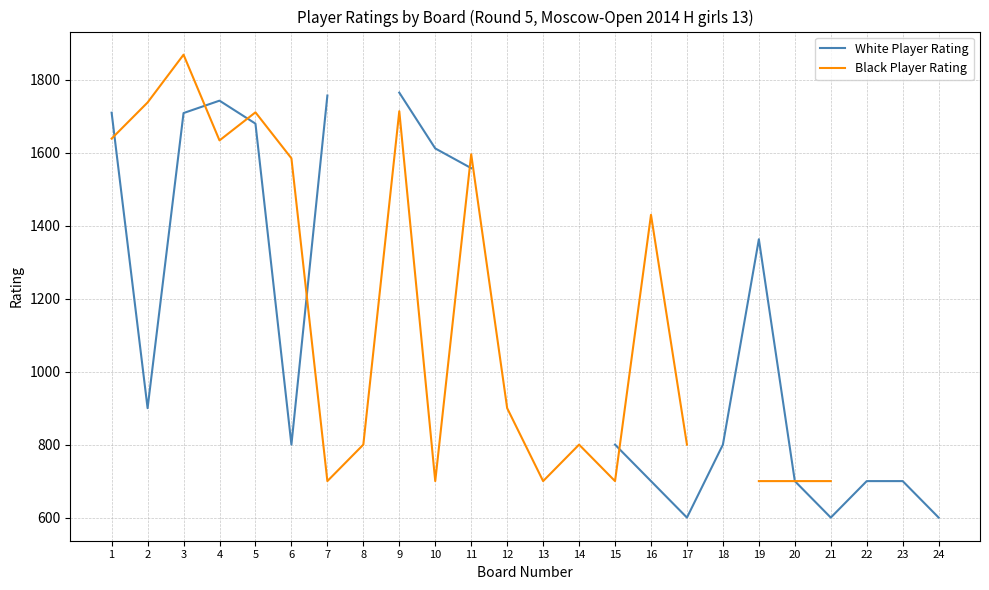

At which label is Black Player Rating closest to 1284?

16